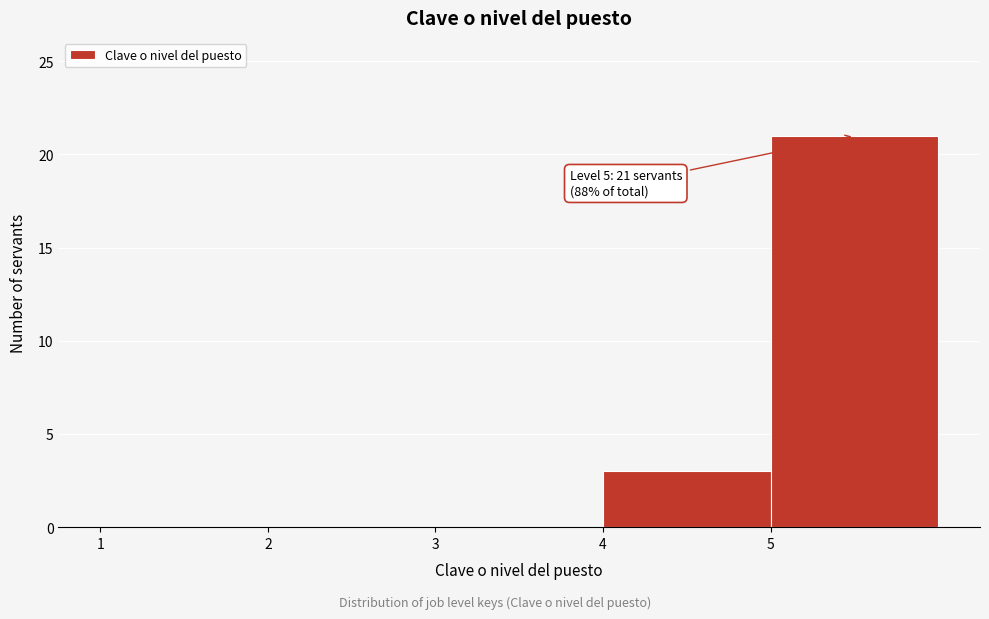

Over which range of the x-axis is the bar tallest?

5 to 6